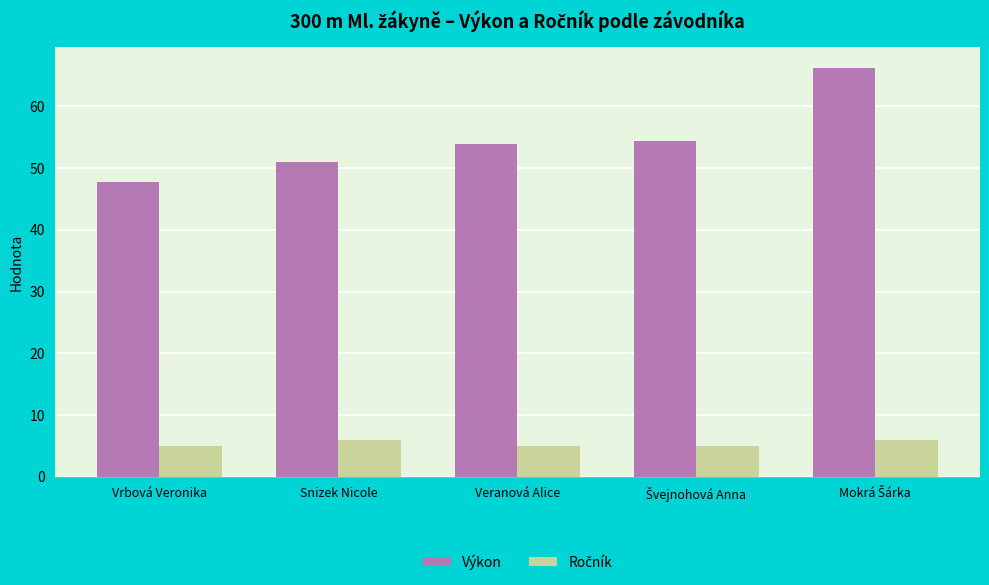

At how many categories does at least one series exceed 28?

5